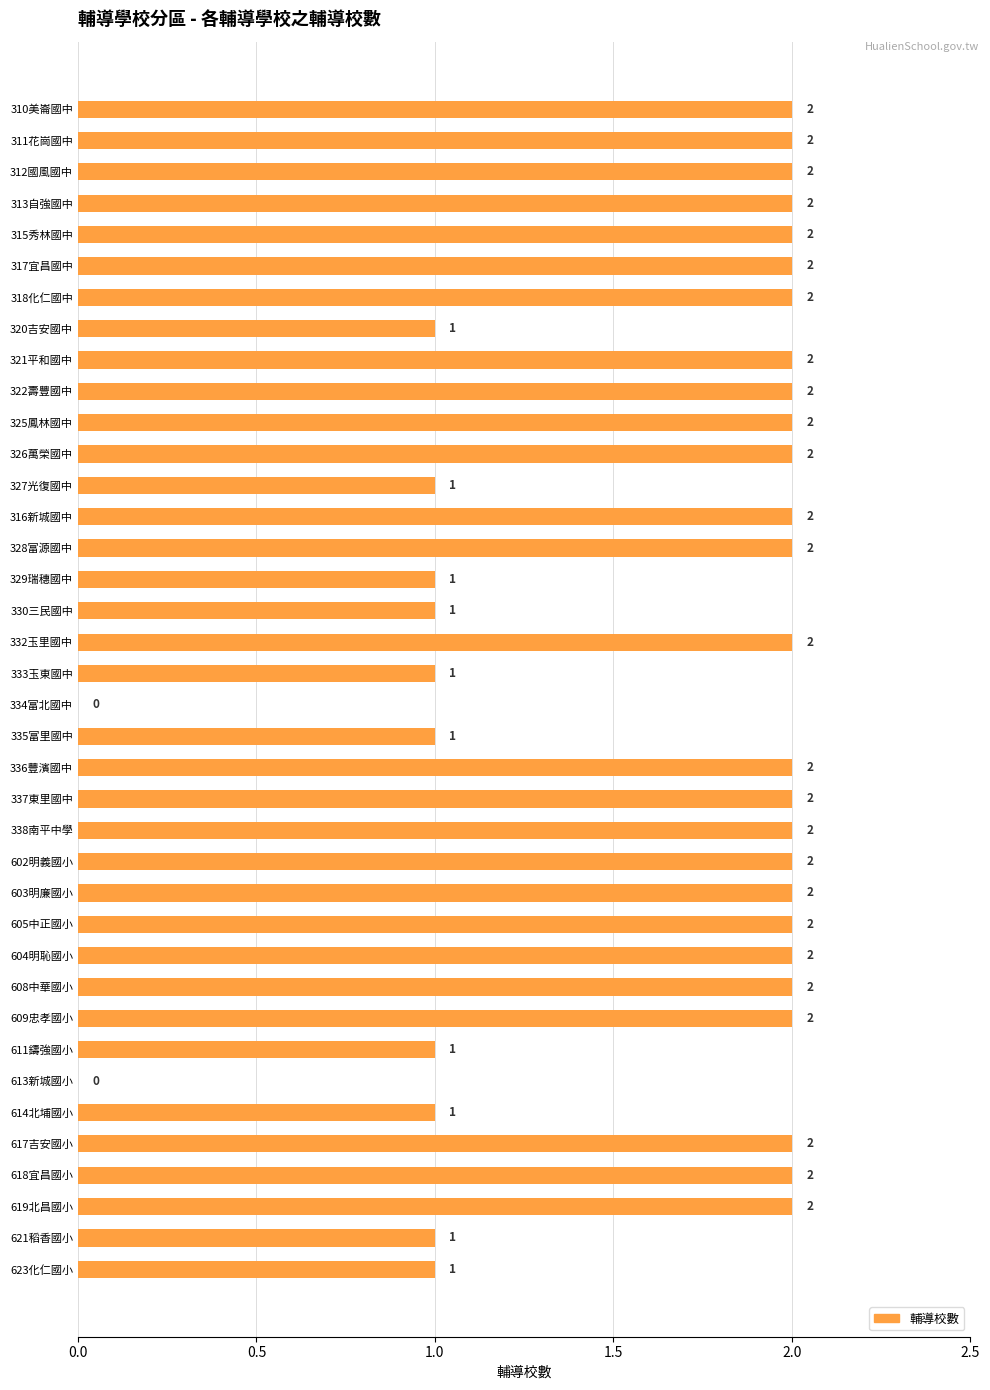

True or false: the data shows 1 at 321平和國中.

False